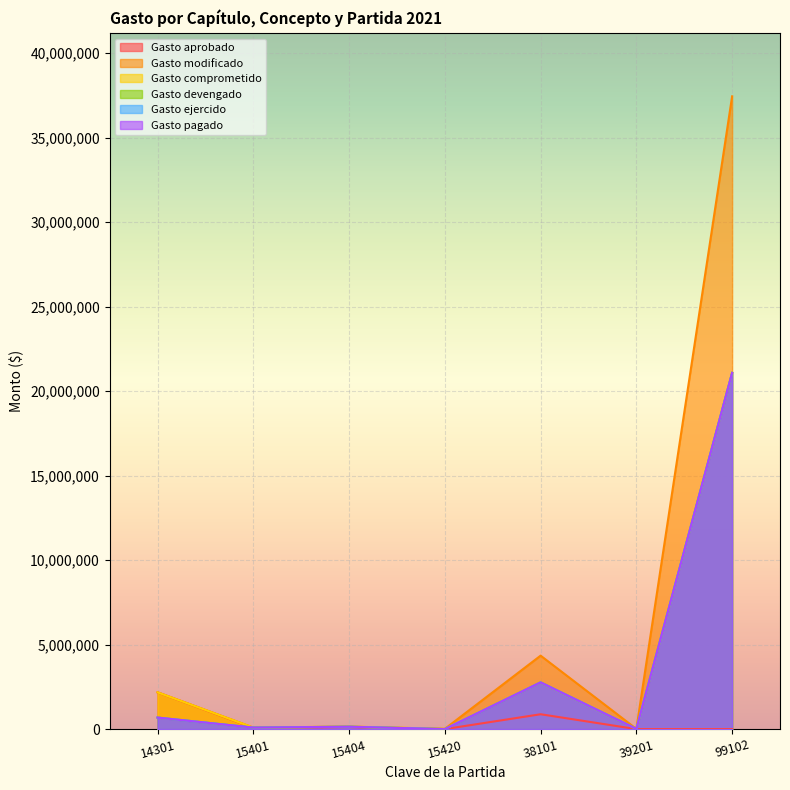

Is the value of Gasto aprobado at 99102 greater than the value of Gasto ejercido at 99102?

No